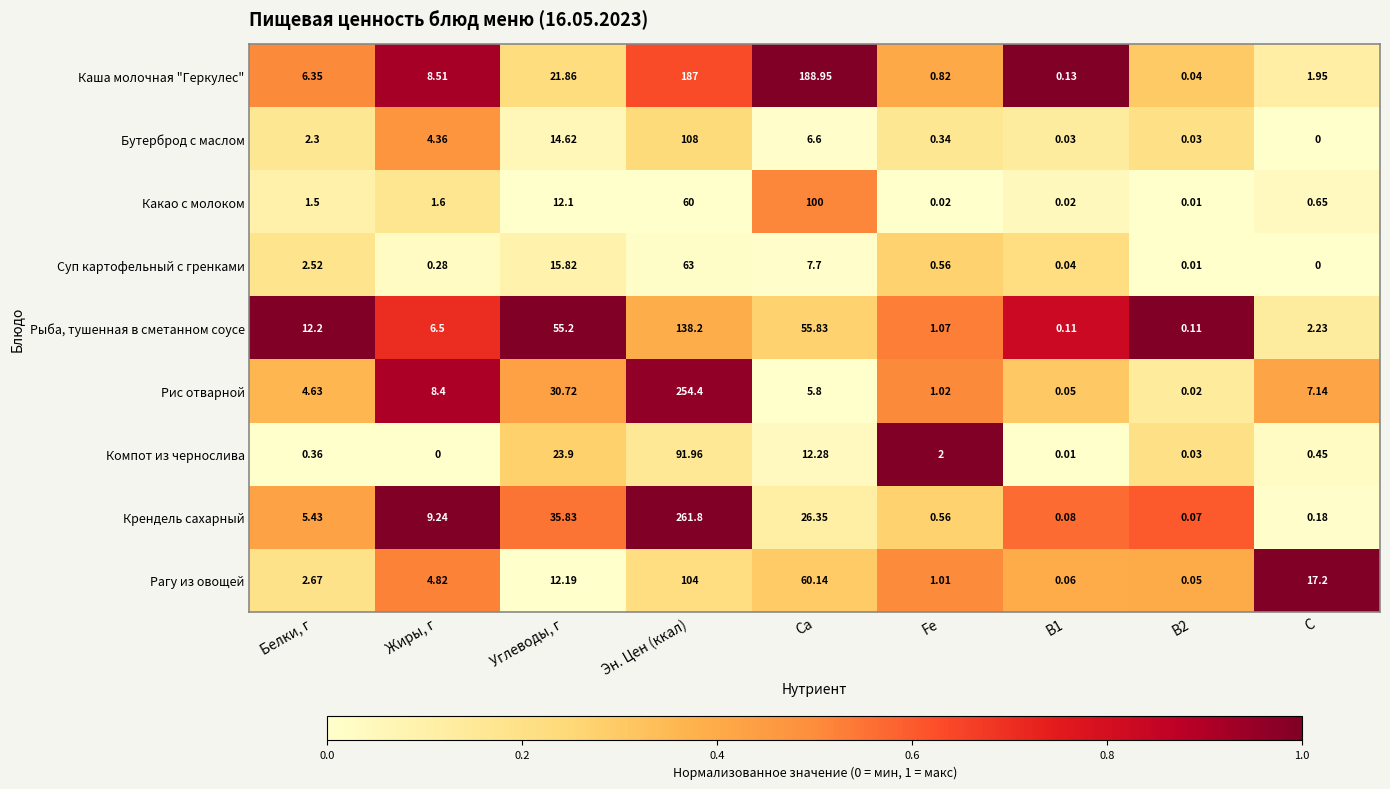

At Жиры, г, list the series in order from smallest to largest.

Компот из чернослива, Суп картофельный с гренками, Какао с молоком, Бутерброд с маслом, Рагу из овощей, Рыба, тушенная в сметанном соусе, Рис отварной, Каша молочная "Геркулес", Крендель сахарный